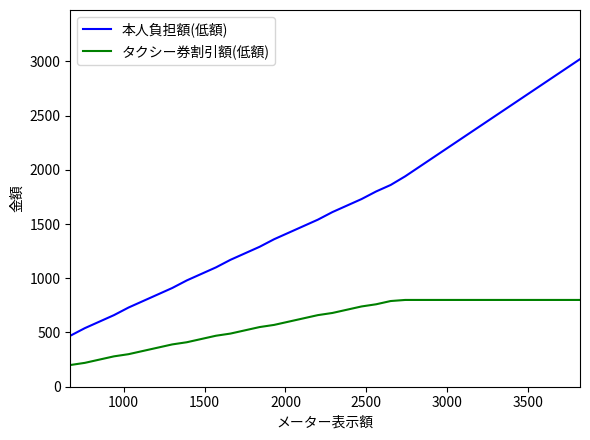

True or false: タクシー券割引額(低額) and 本人負担額(低額) cross at least once.

False